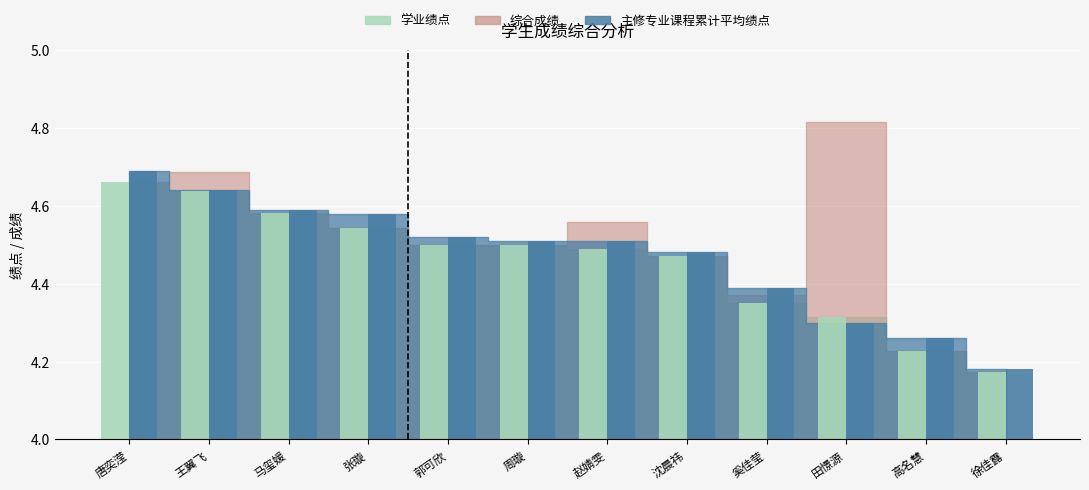

Is it true that 主修专业课程累计平均绩点 equals 0.3 at 赵婧雯?

False